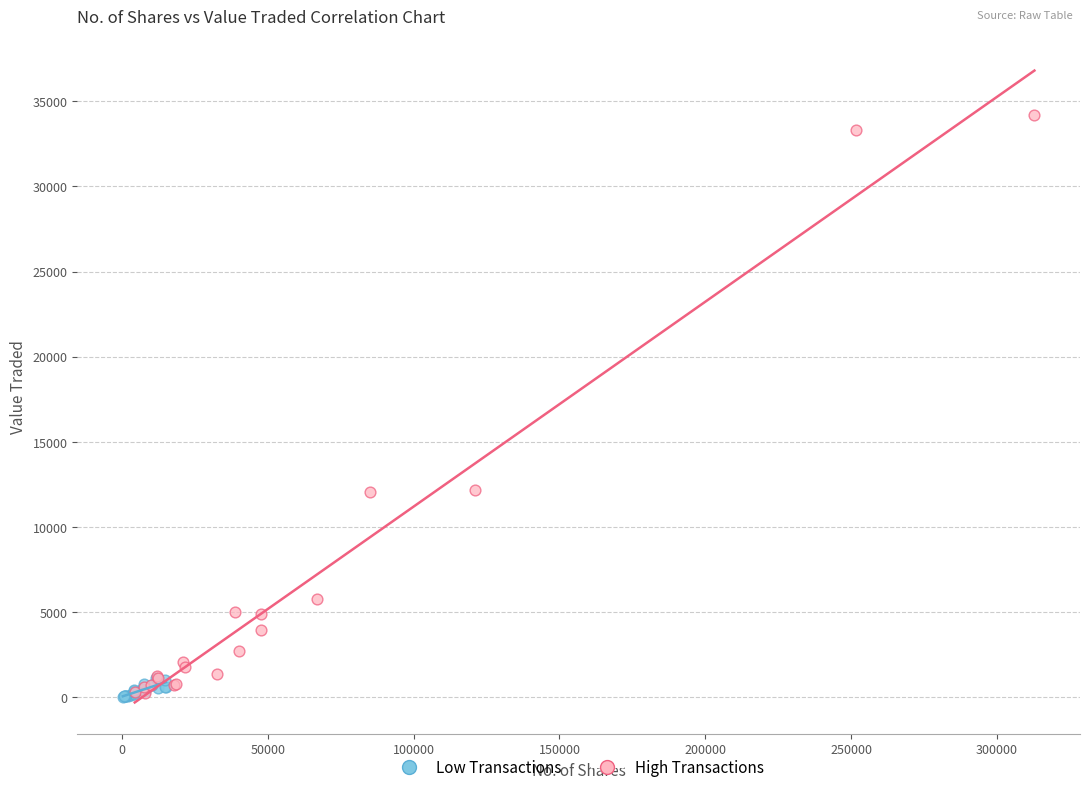

Which series contains the highest Y value?

High Transactions